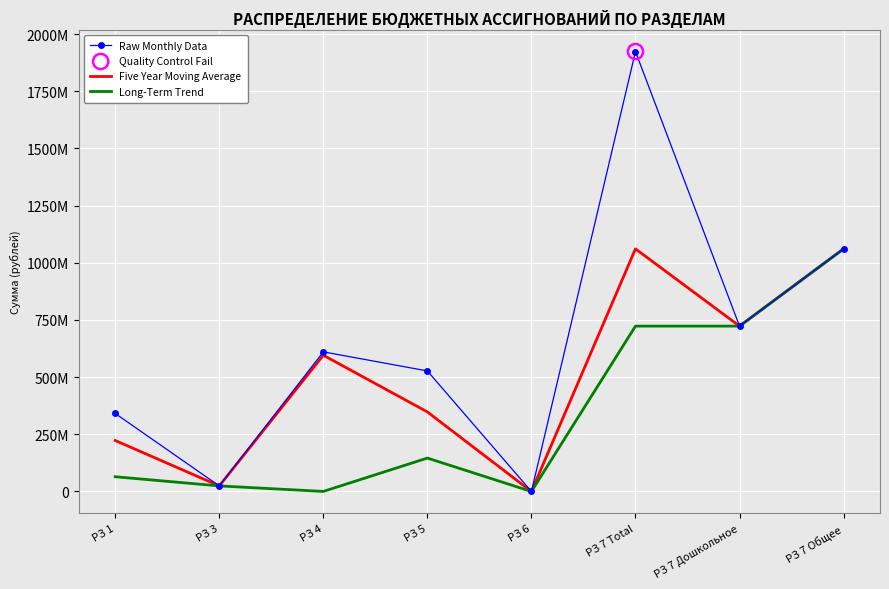

Which series has the largest total across all categories?

Raw Monthly Data